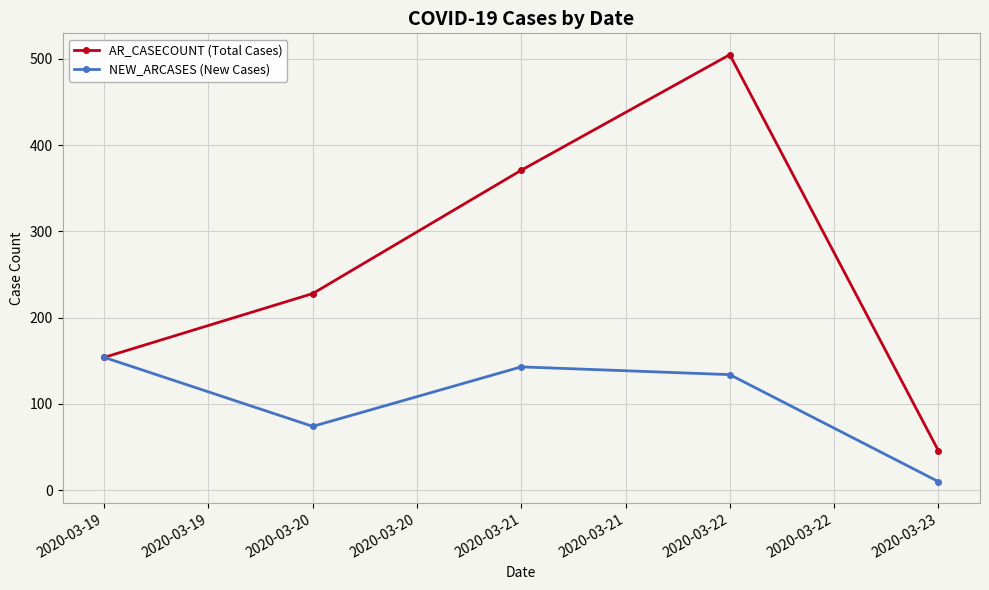

How many AR_CASECOUNT (Total Cases) values are between 154 and 371?

3